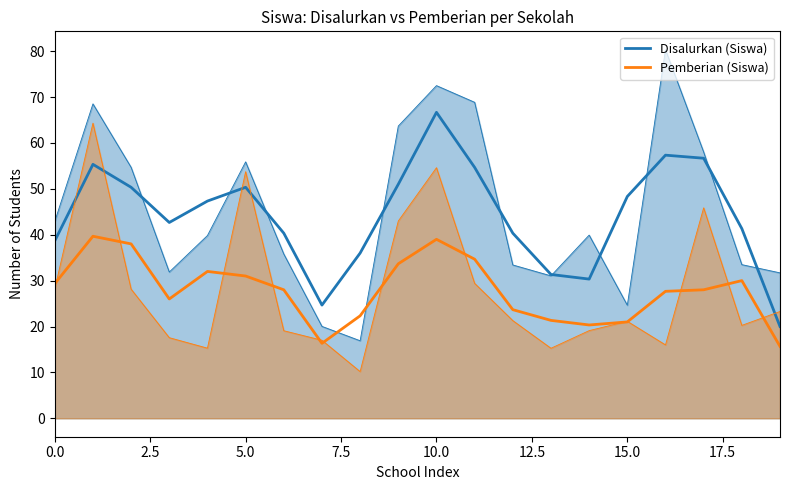

What are all the series names shown in the legend?

Disalurkan (Siswa), Pemberian (Siswa)